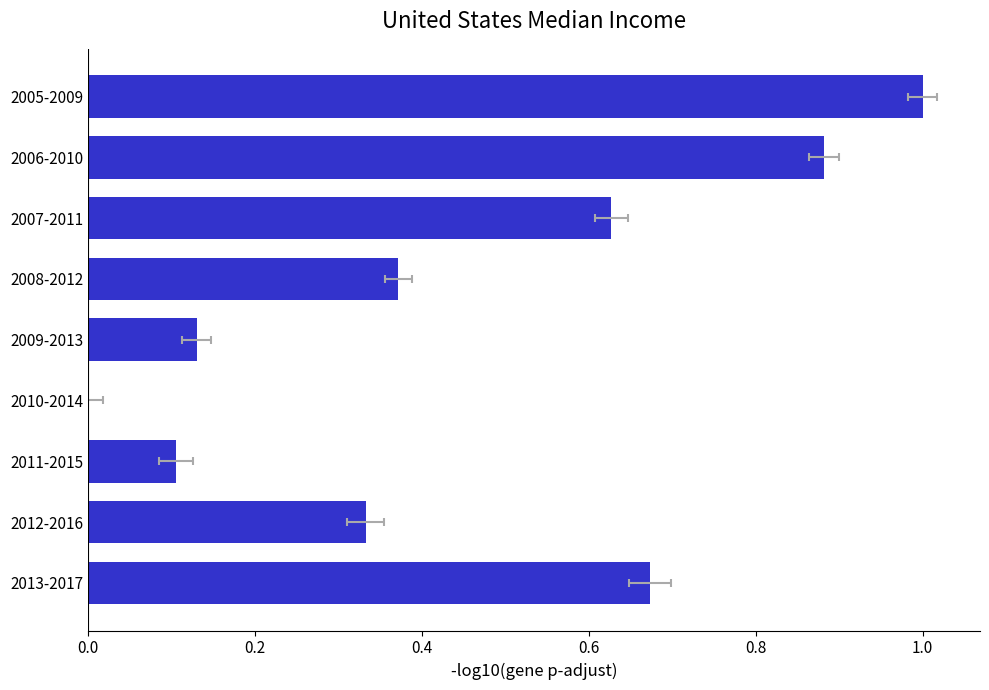

How many bars are there in total?

9